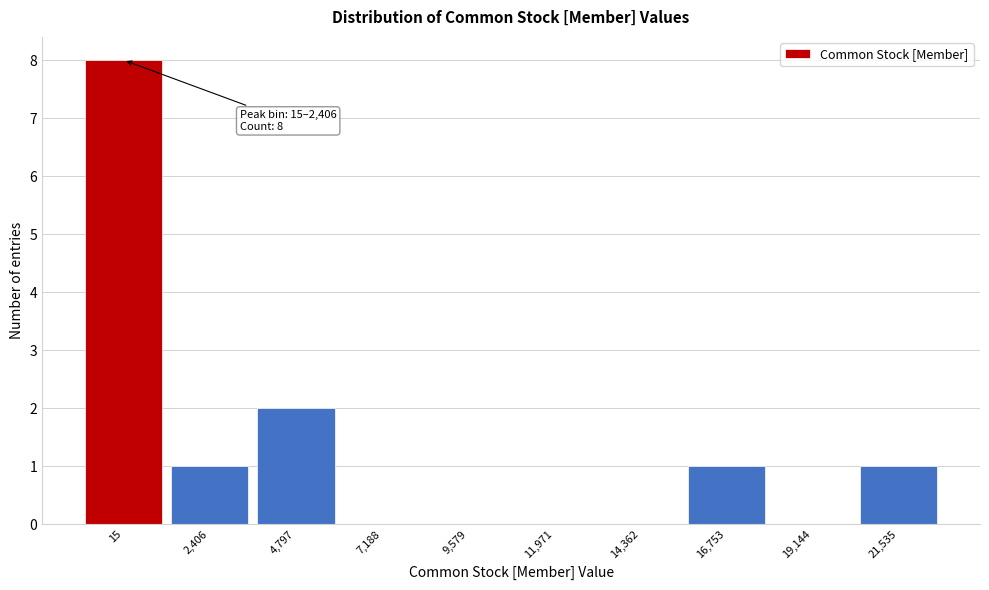

Reading right to left, transcribe all the data shown in this chart.

21,535=1	19,144=0	16,753=1	14,362=0	11,971=0	9,579=0	7,188=0	4,797=2	2,406=1	15=8